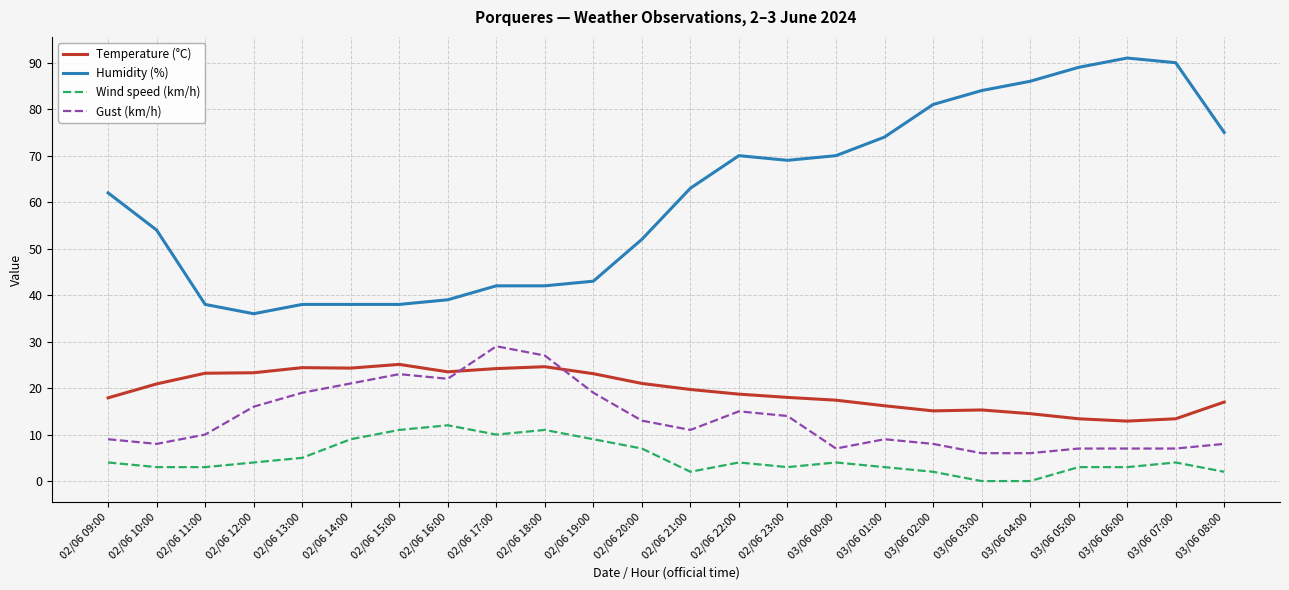

Is this an area chart (filled region under the line)?

No